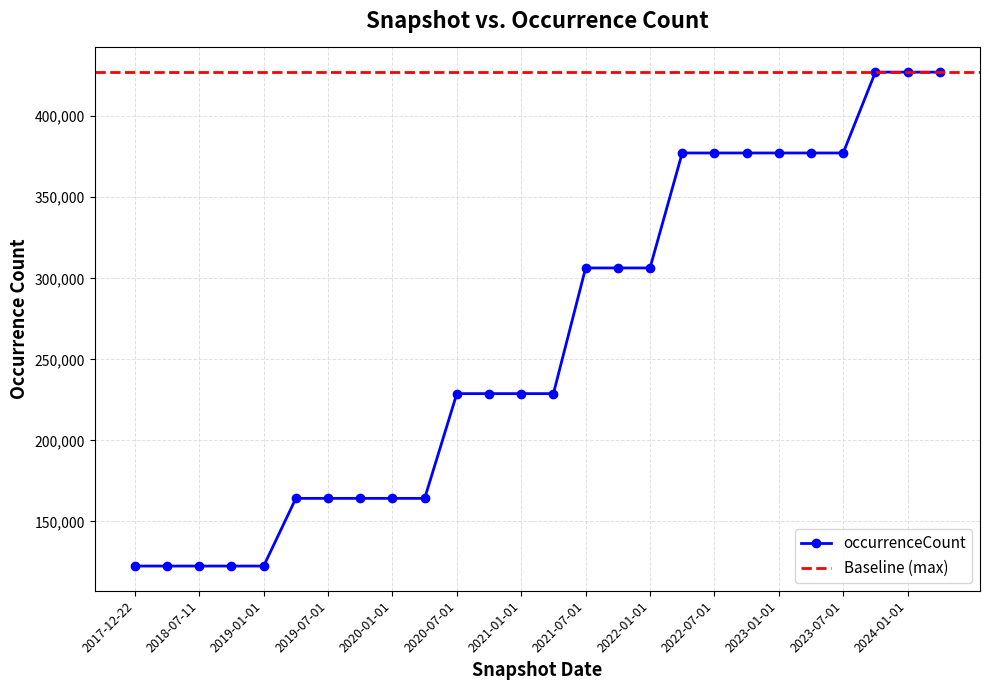

Is it true that the value at 2017-12-22 is 66429?

False